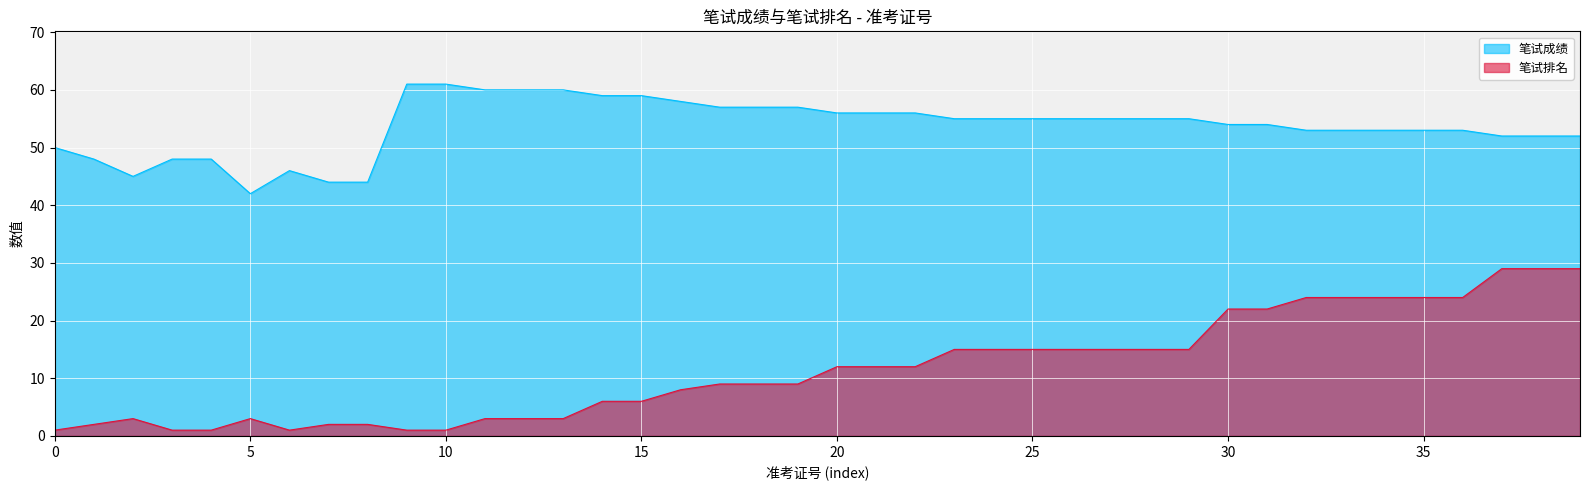

Which series has the widest spread of values?

笔试排名